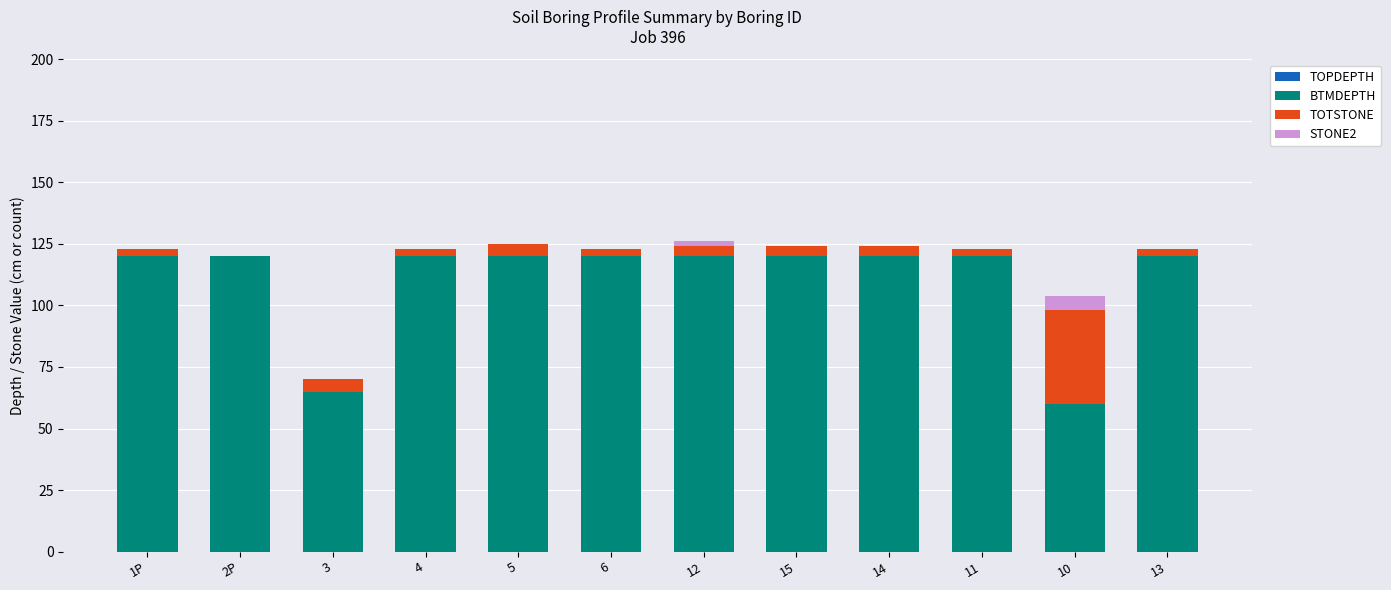

Are the bars grouped side by side (vs. stacked)?

No